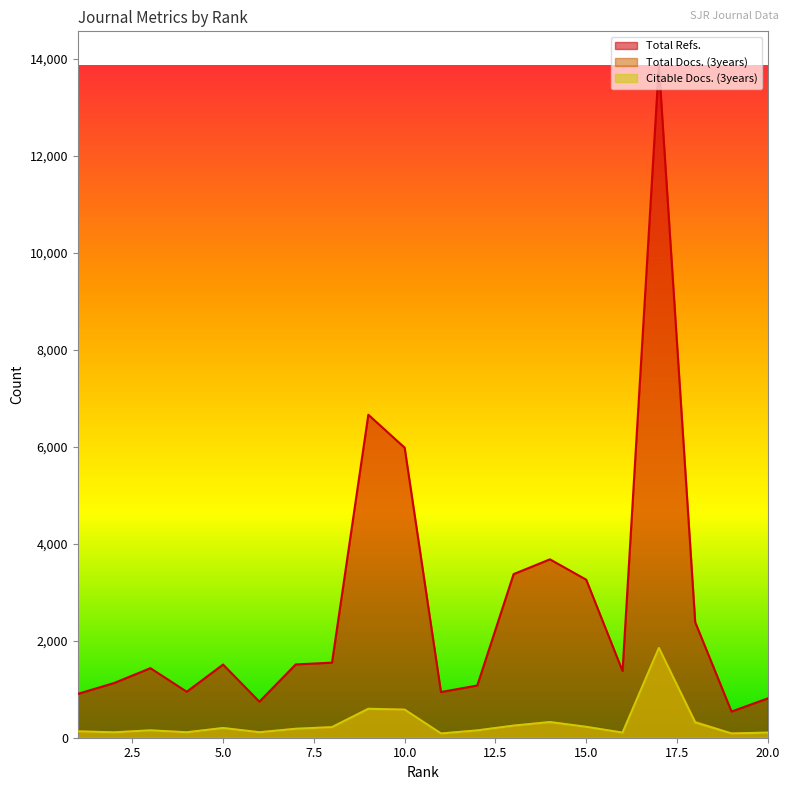

True or false: Total Refs. has a value of 2440 at 7.

False